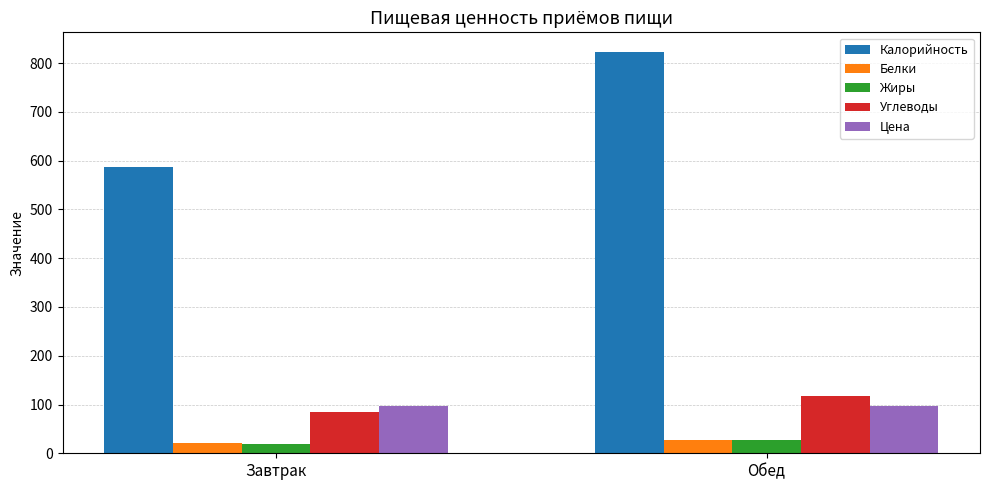

Which series has the largest total across all categories?

Калорийность